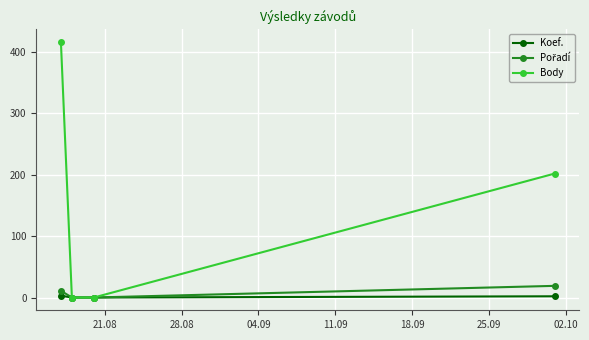

What is the maximum value shown in the chart?

416